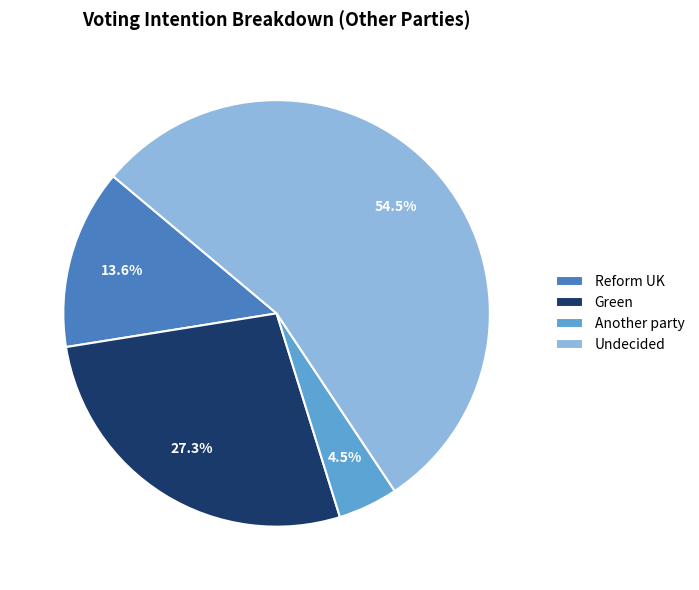

What percentage is the Green slice, to the nearest percent?

27%